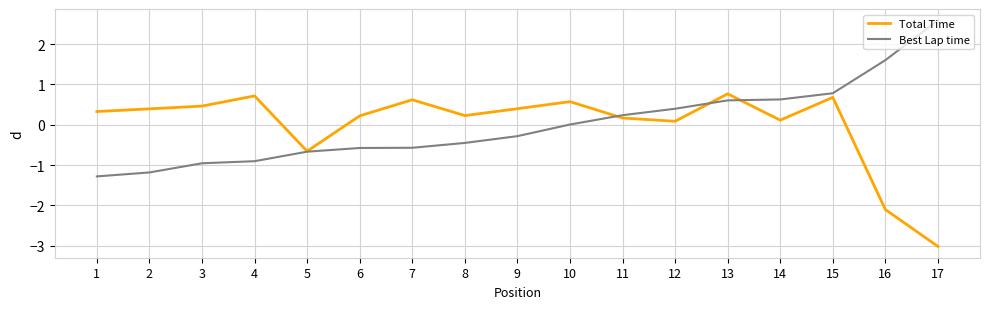

What is the smallest value displayed?

-3.0